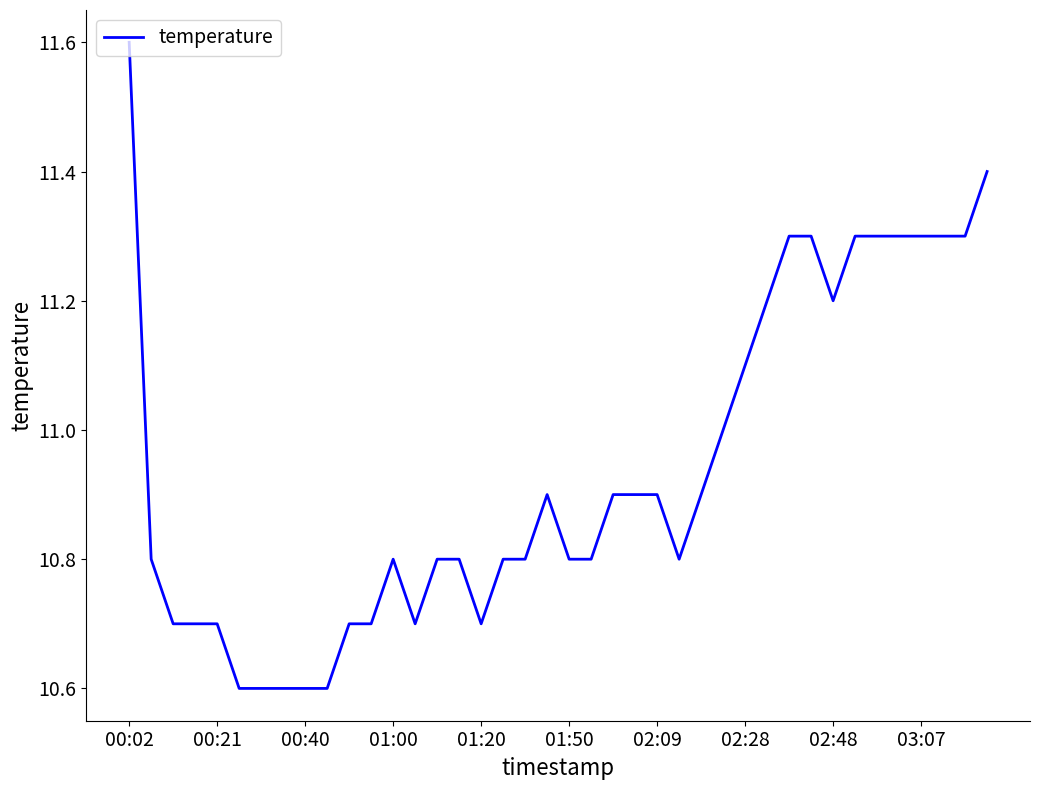

How many lines are shown in the chart?

1